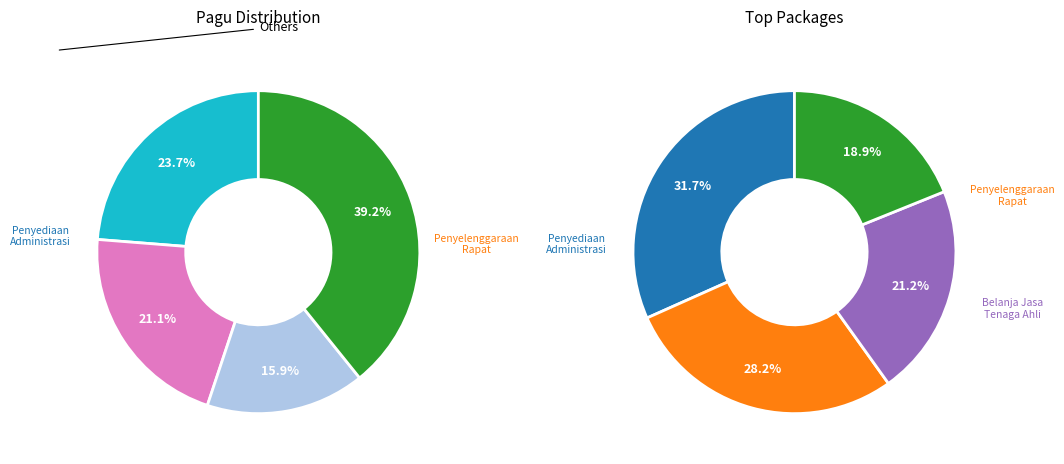

To the nearest percent, what is the combined percentage of Penyediaan Jasa Pelayanan Umum Kantor and Penyediaan Barang Cetakan?

15%